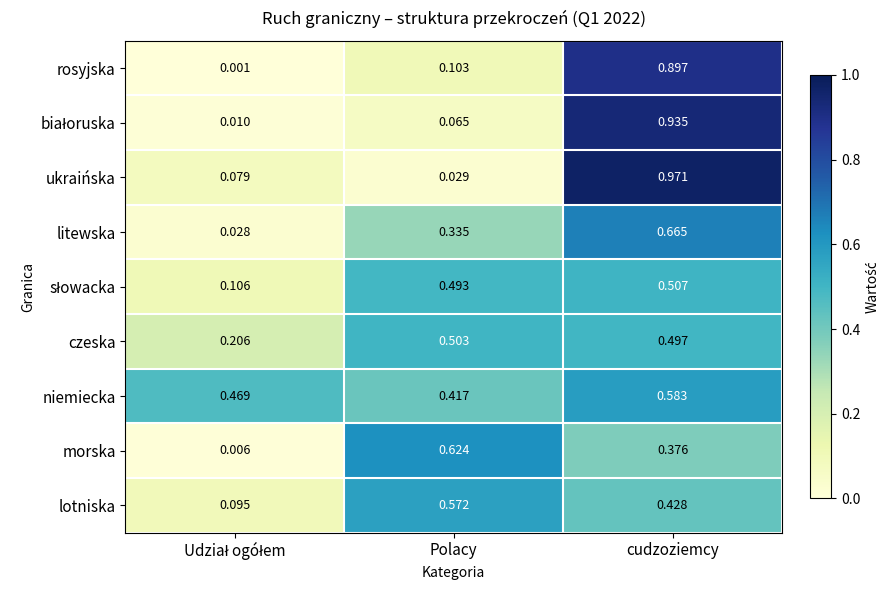

At which category is the sum across all series the highest?

cudzoziemcy